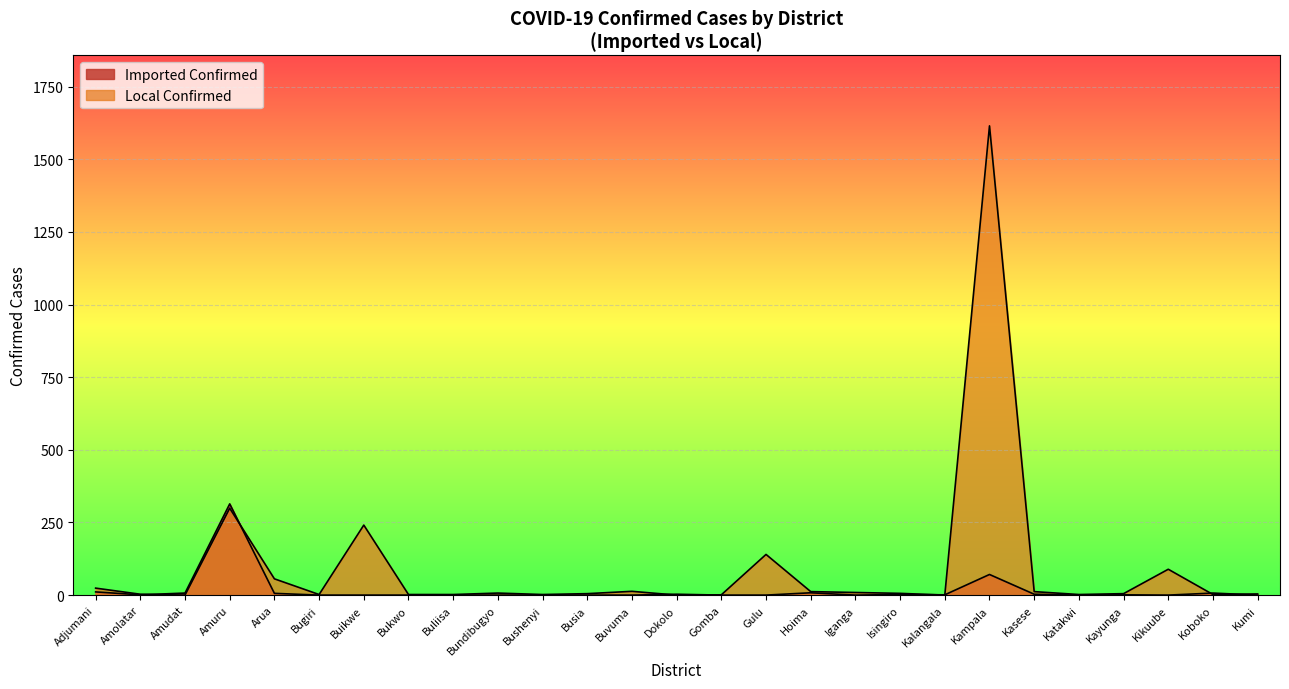

True or false: Local Confirmed has a value of 241 at Buikwe.

True